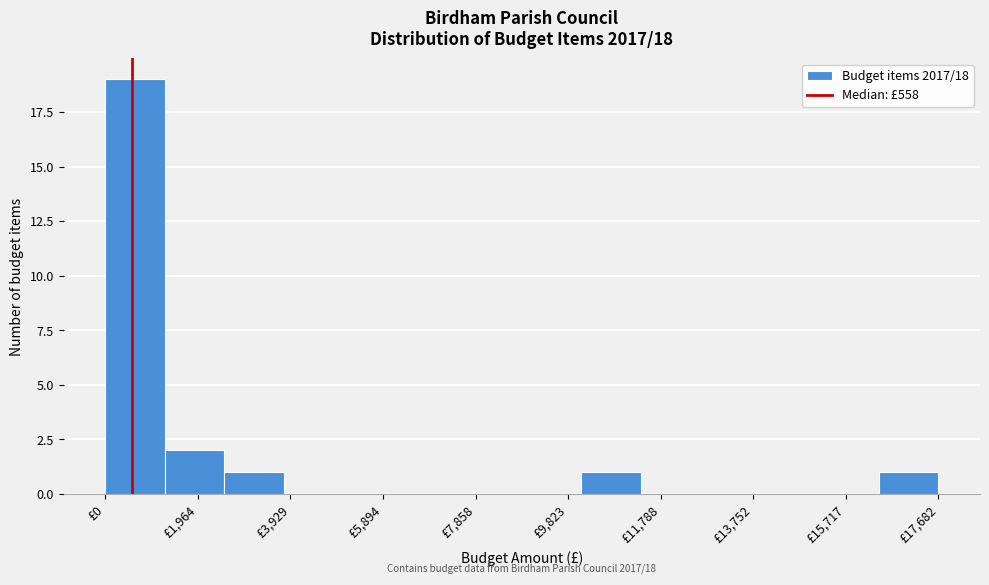

Which range on the x-axis has the tallest bar?

0 to 1200